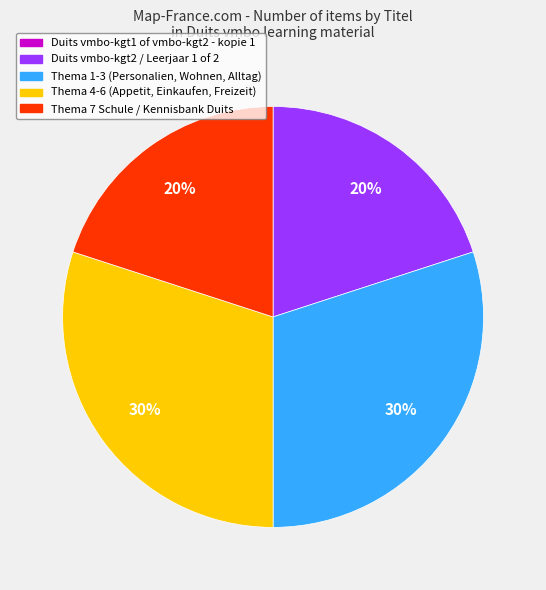

To the nearest percent, what is the difference between the largest and smallest slice percentages?

30%